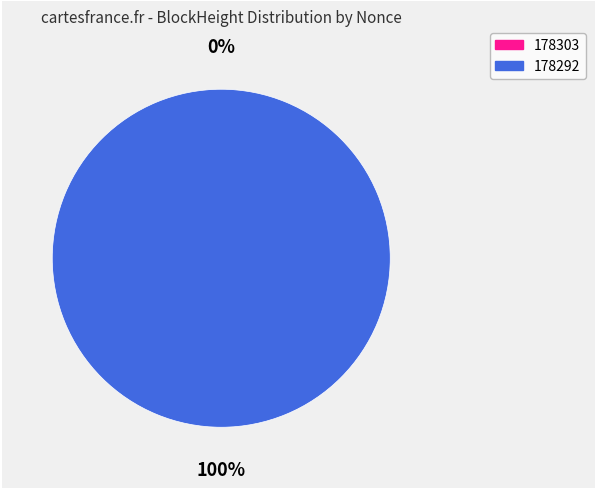

What is the largest slice in the pie chart?

178292